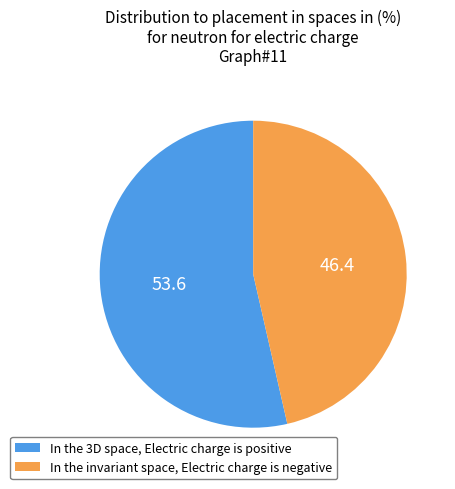

Is it true that In the invariant space, Electric charge is negative is 33% of the pie?

False